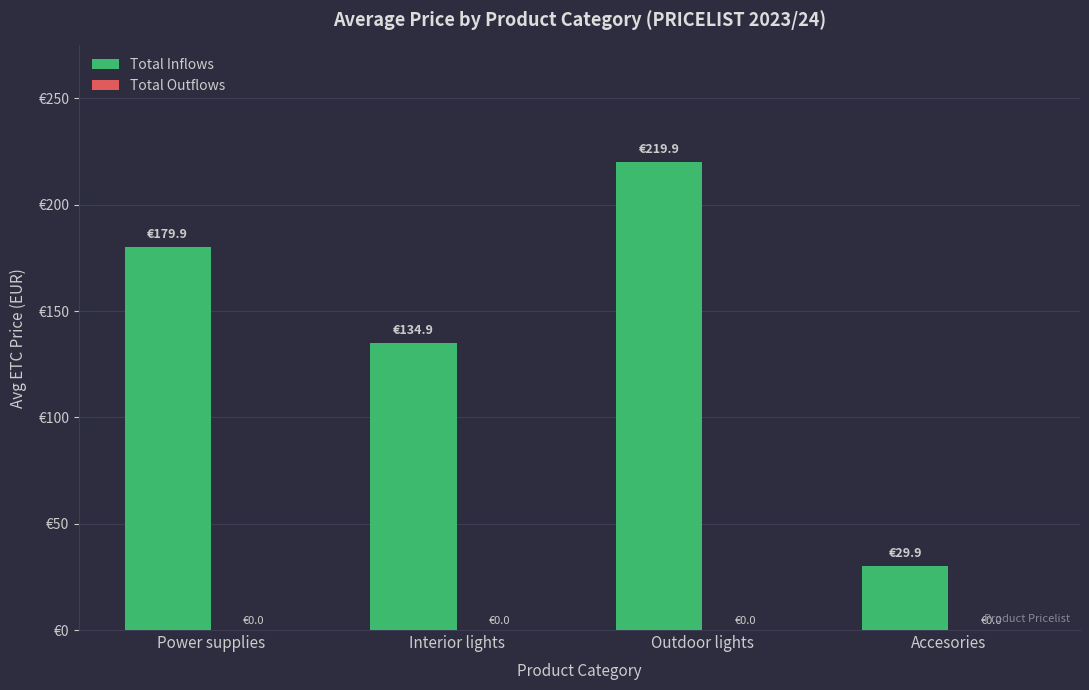

What position from the left is Accesories?

4